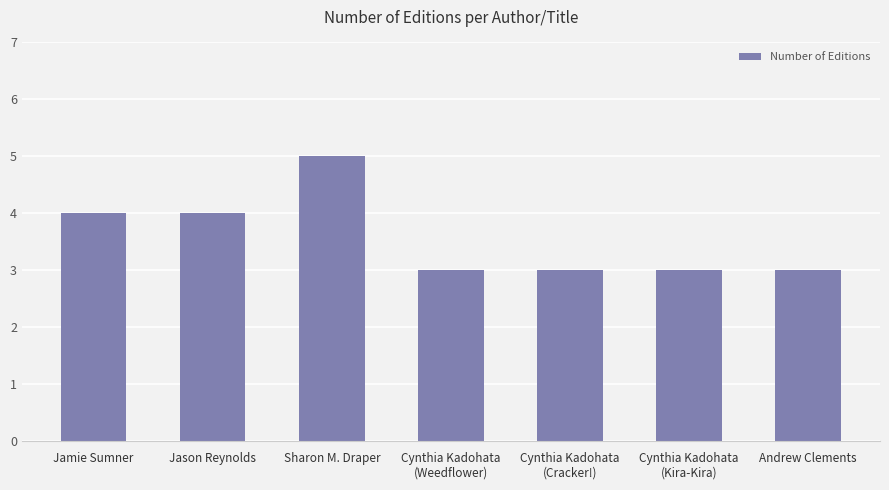

What is the difference between the second highest and minimum values?

1